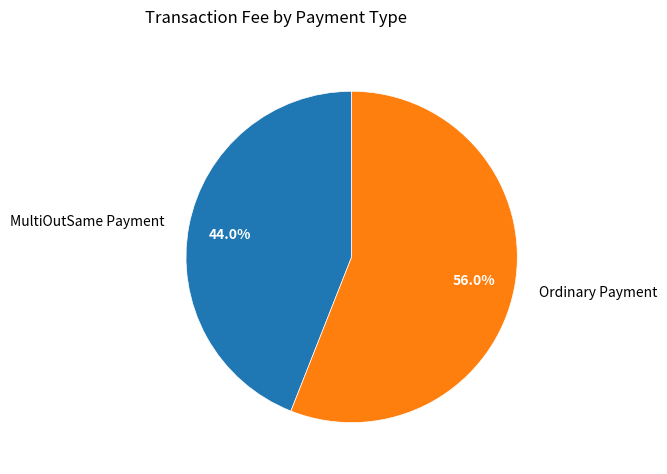

What is the total percentage of MultiOutSame Payment and Ordinary Payment?

100.0%